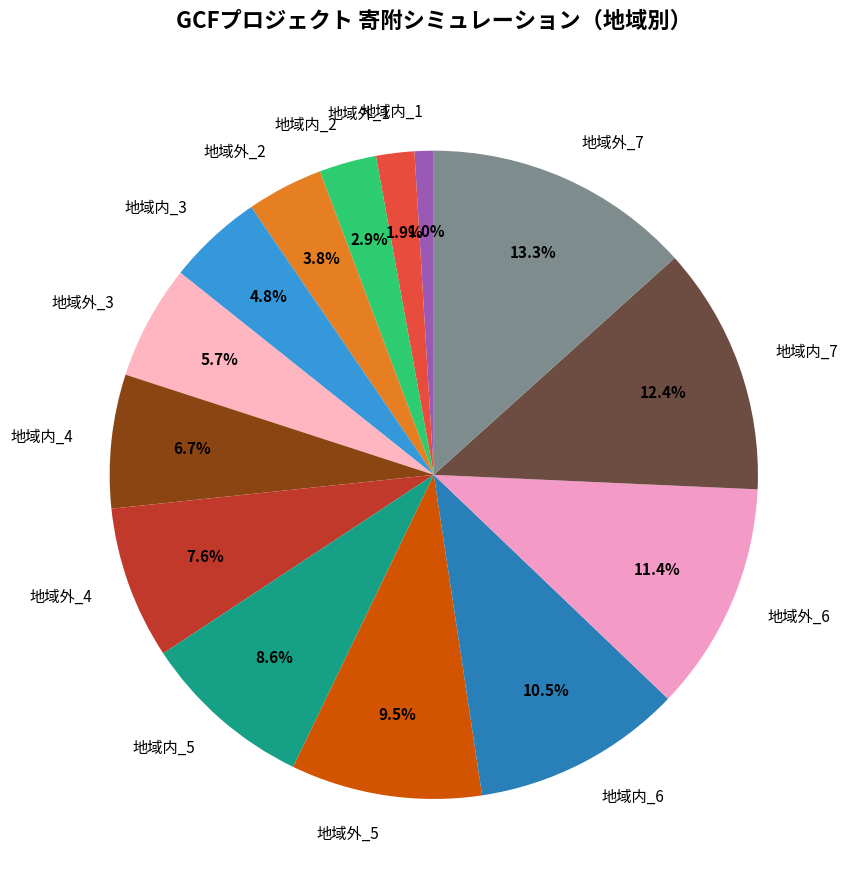

Which category has the smallest portion of the pie?

地域内_1